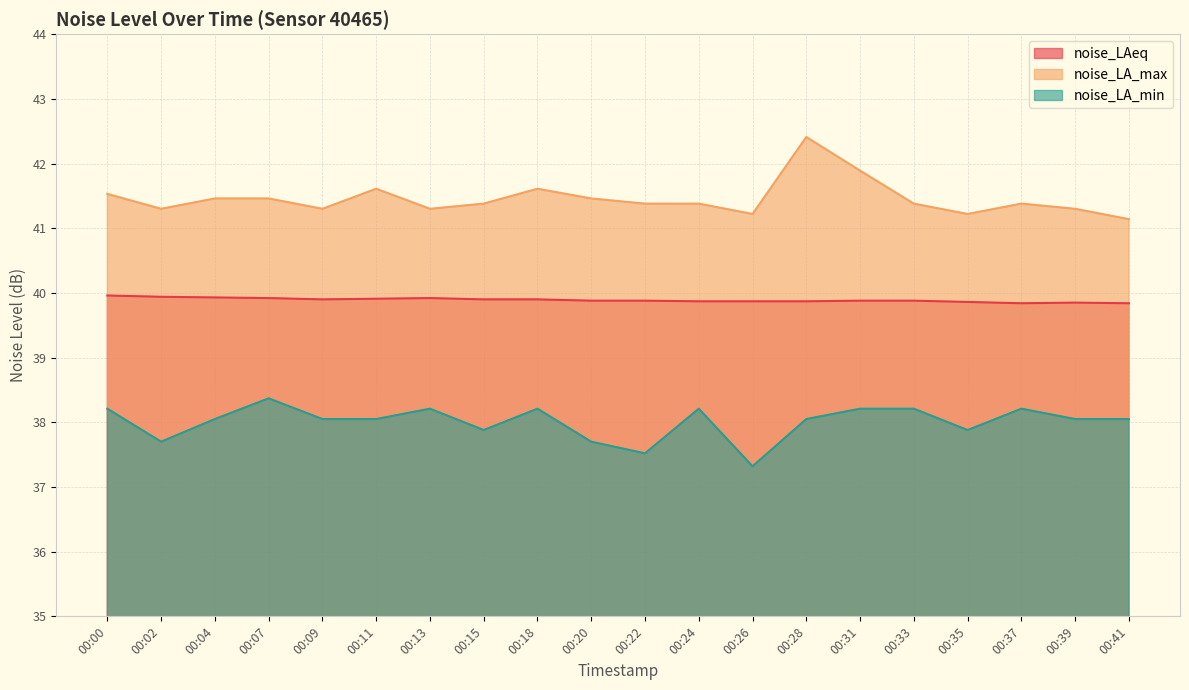

At 00:22, list the series in order from largest to smallest.

noise_LA_max, noise_LAeq, noise_LA_min